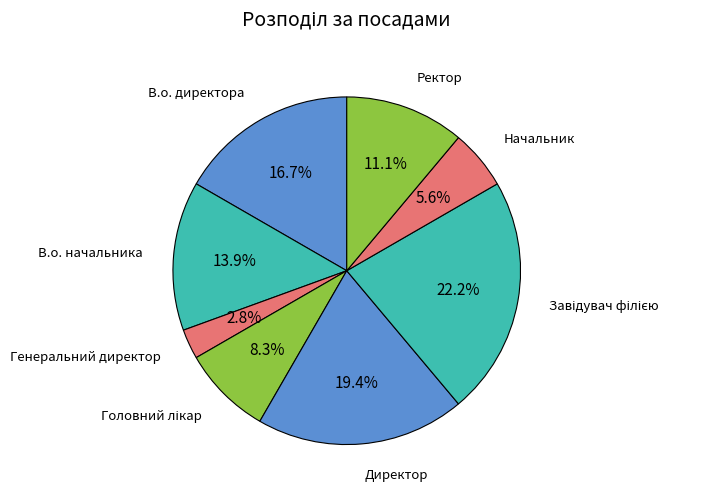

Is there a majority slice in this chart?

No